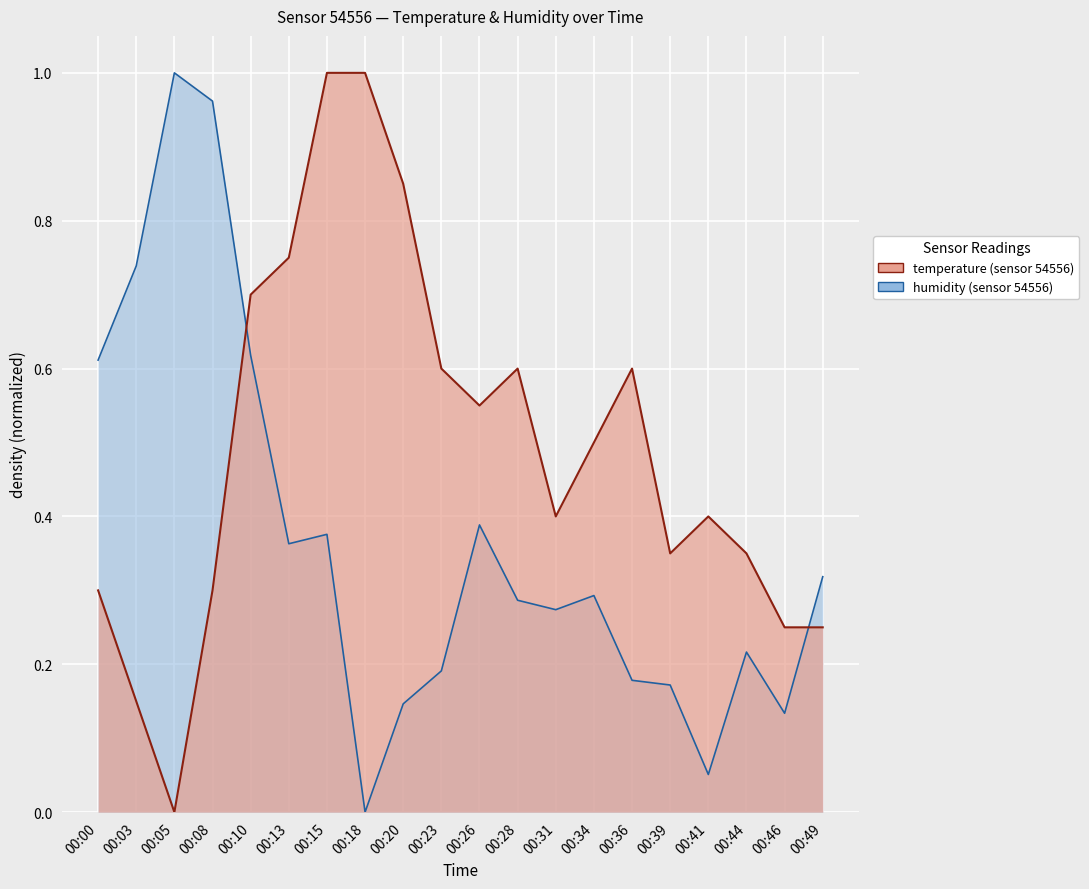

What is the sum of all temperature values?

9.9